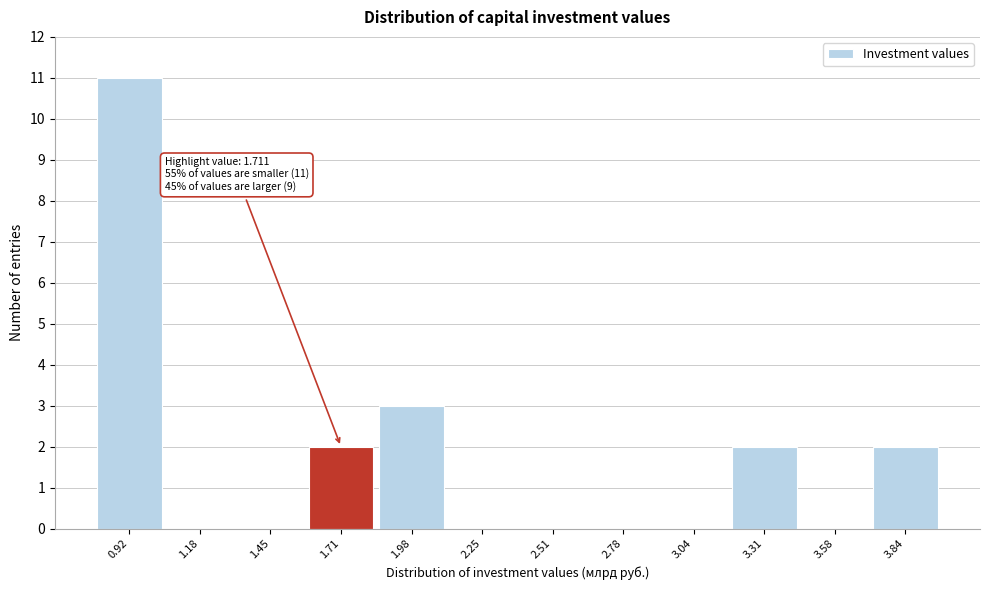

Over which range of the x-axis is the bar tallest?

0.80 to 1.05